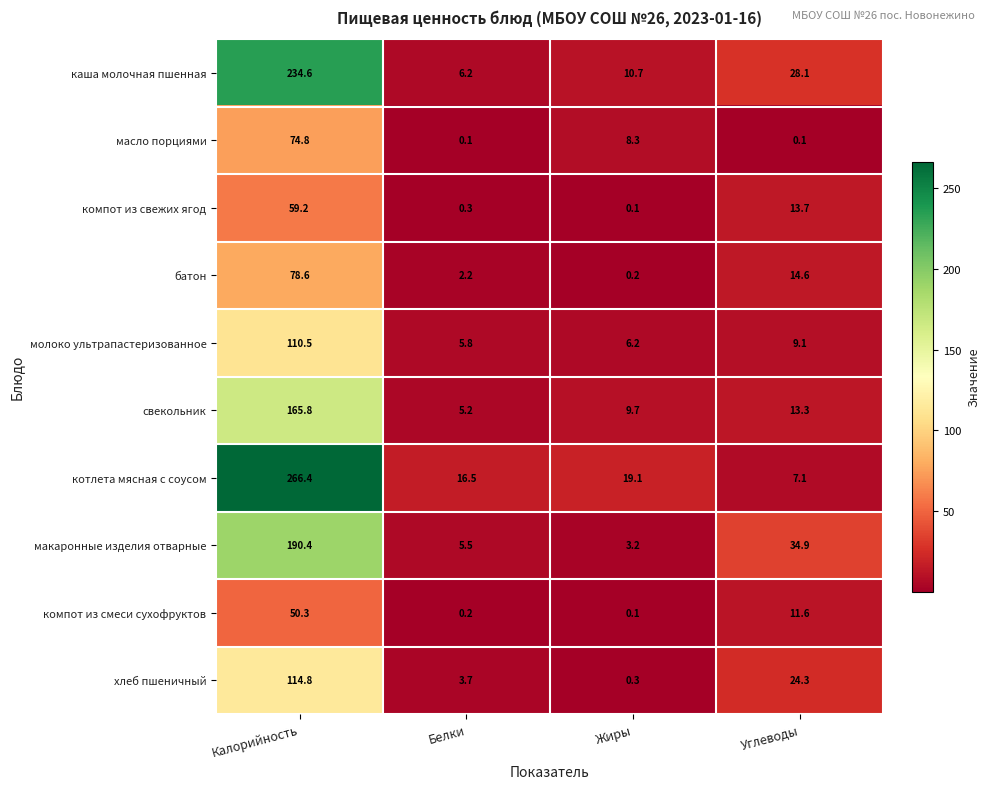

Rank the series by their maximum value, from lowest to highest.

компот из смеси сухофруктов, компот из свежих ягод, масло порциями, батон, молоко ультрапастеризованное, хлеб пшеничный, свекольник, макаронные изделия отварные, каша молочная пшенная, котлета мясная с соусом